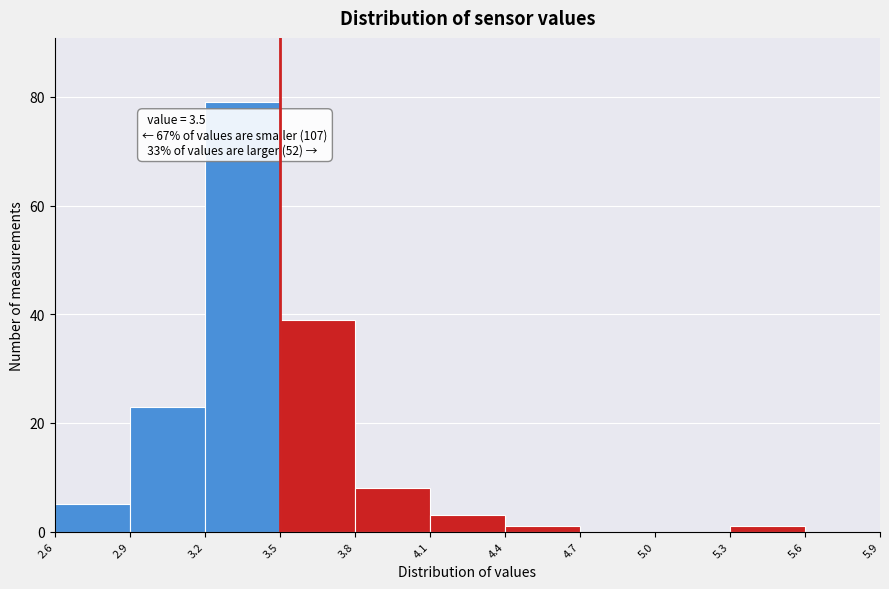

Over which range of the x-axis is the bar tallest?

3.2 to 3.5